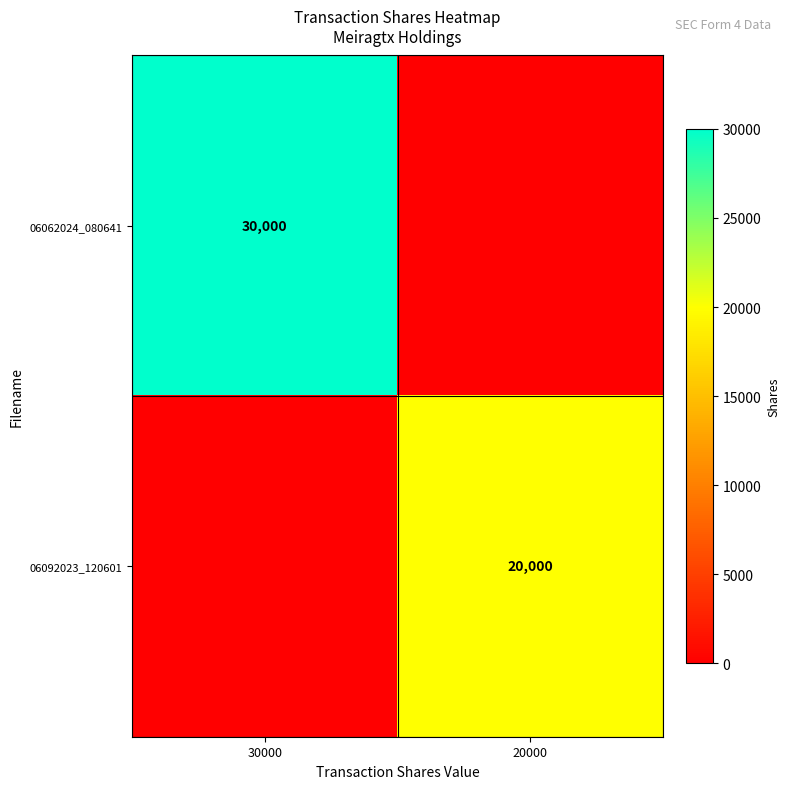

The 06092023_120601 series shows 20000 at 20000. True or false?

True